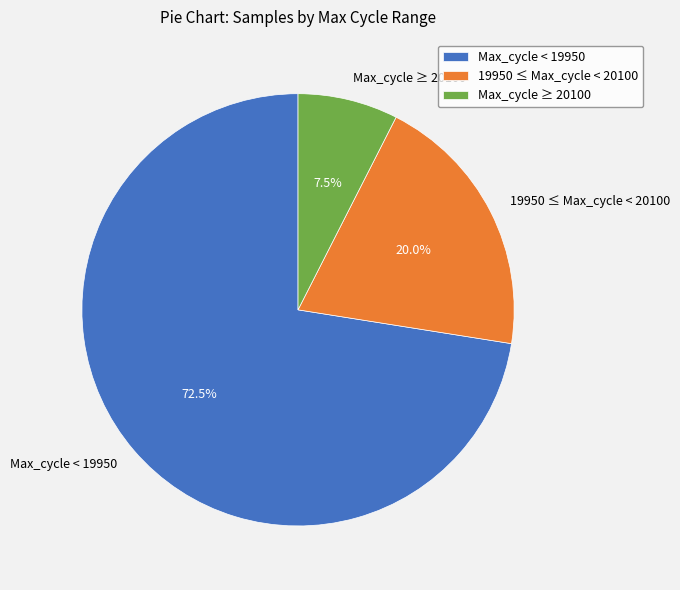

Which has a higher value, Max_cycle < 19950 or Max_cycle ≥ 20100?

Max_cycle < 19950